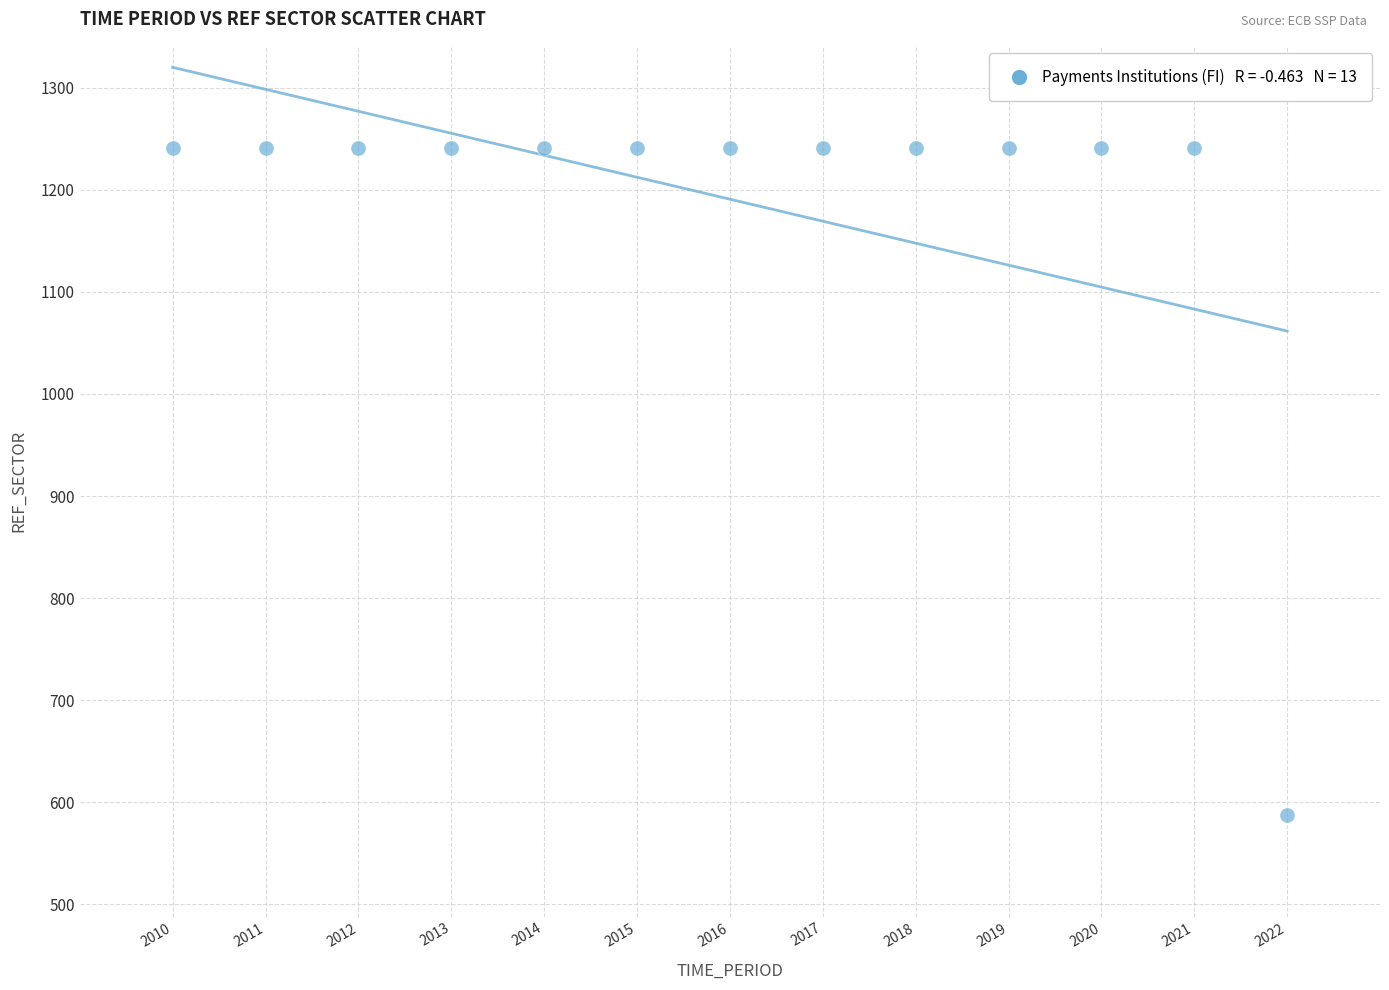

What is the range of X values (max minus min)?

12